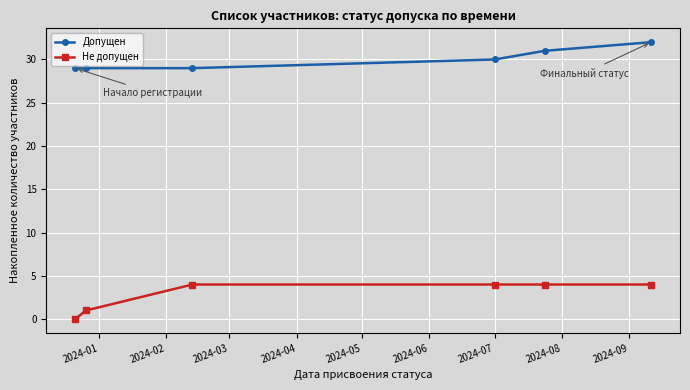

True or false: Не допущен and Допущен cross at least once.

False